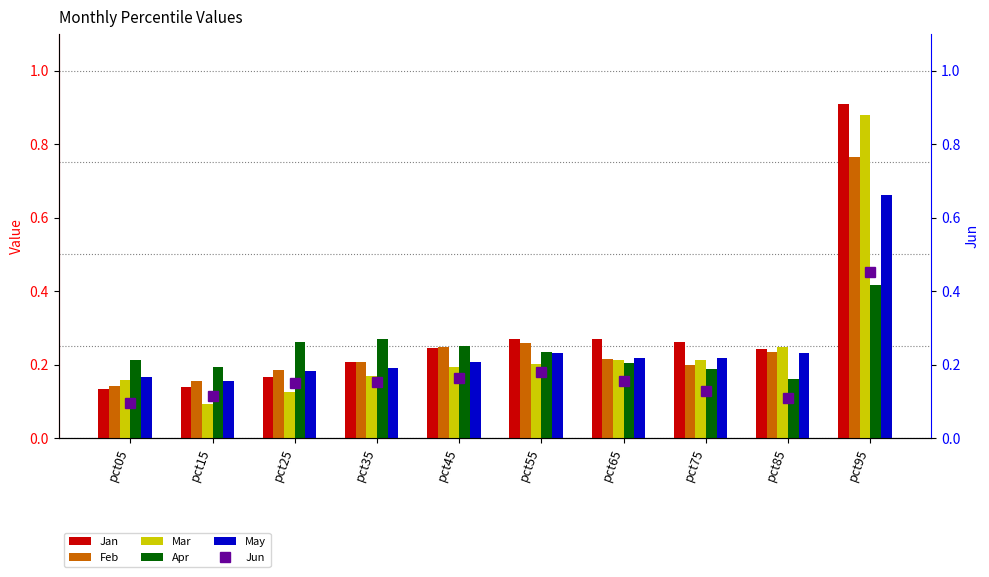

Are the bars horizontal?

No